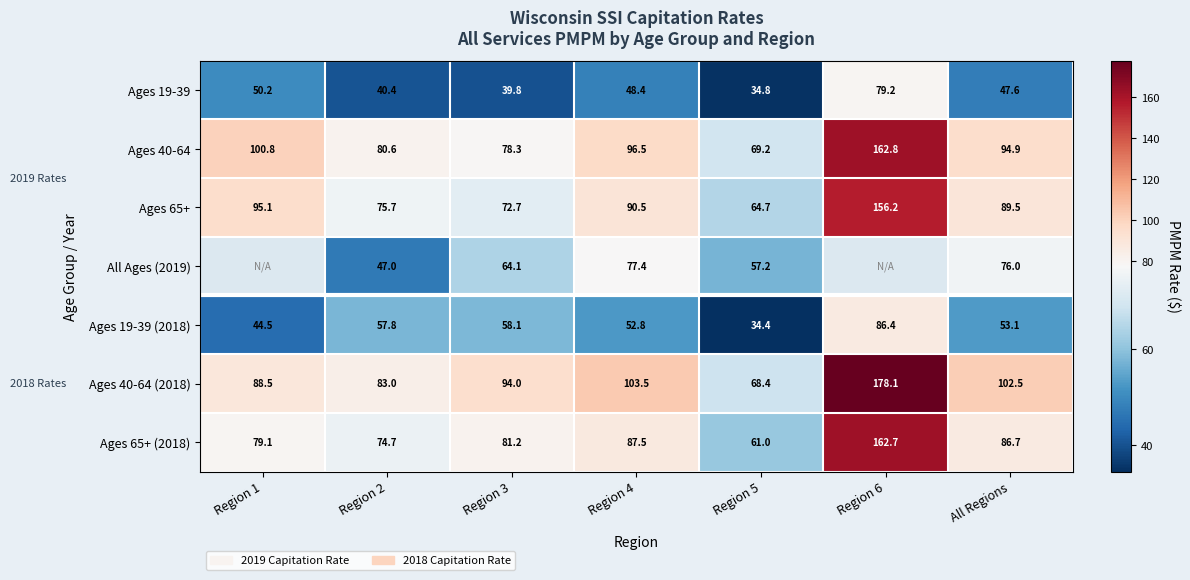

What is the minimum value shown in the chart?

34.4